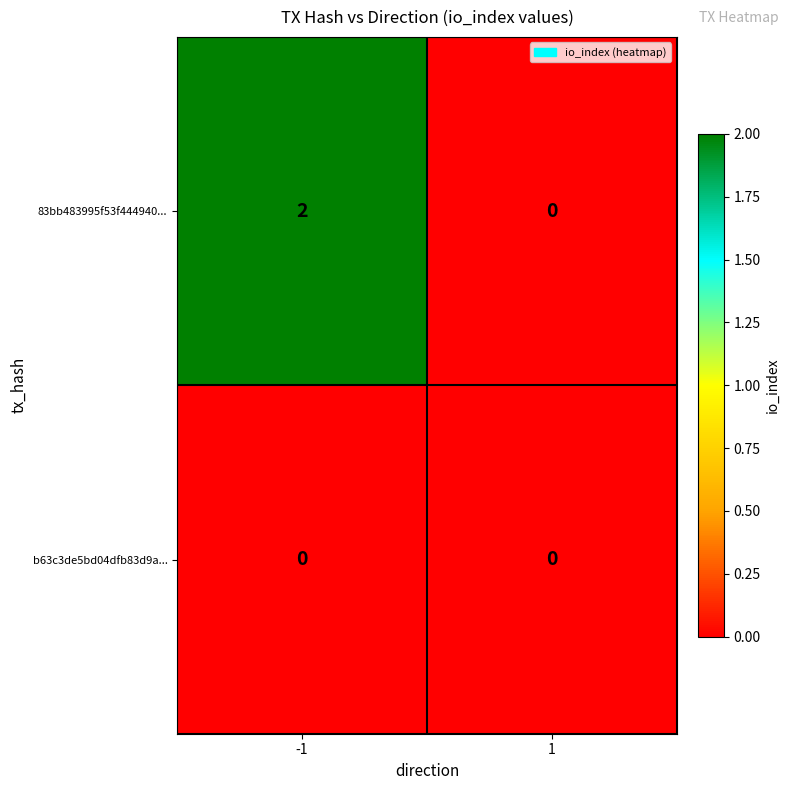

Rank the series by their average value, from highest to lowest.

83bb483995f53f444940..., b63c3de5bd04dfb83d9a...